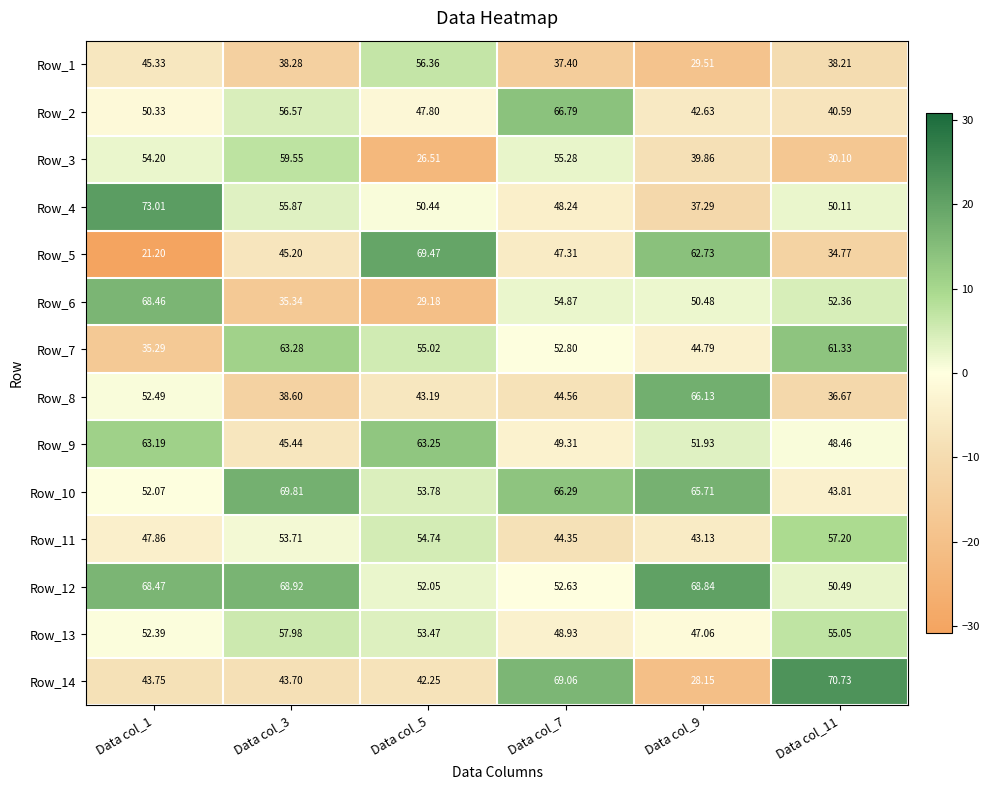

Is the value of Row_10 at Data col_1 greater than the value of Row_5 at Data col_7?

Yes